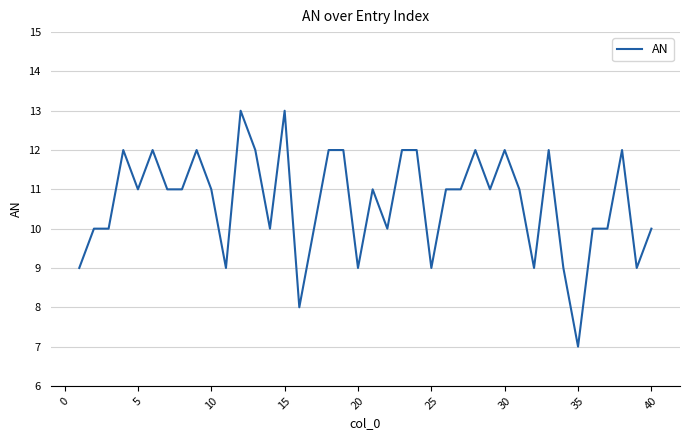

What is the greatest value displayed?

13